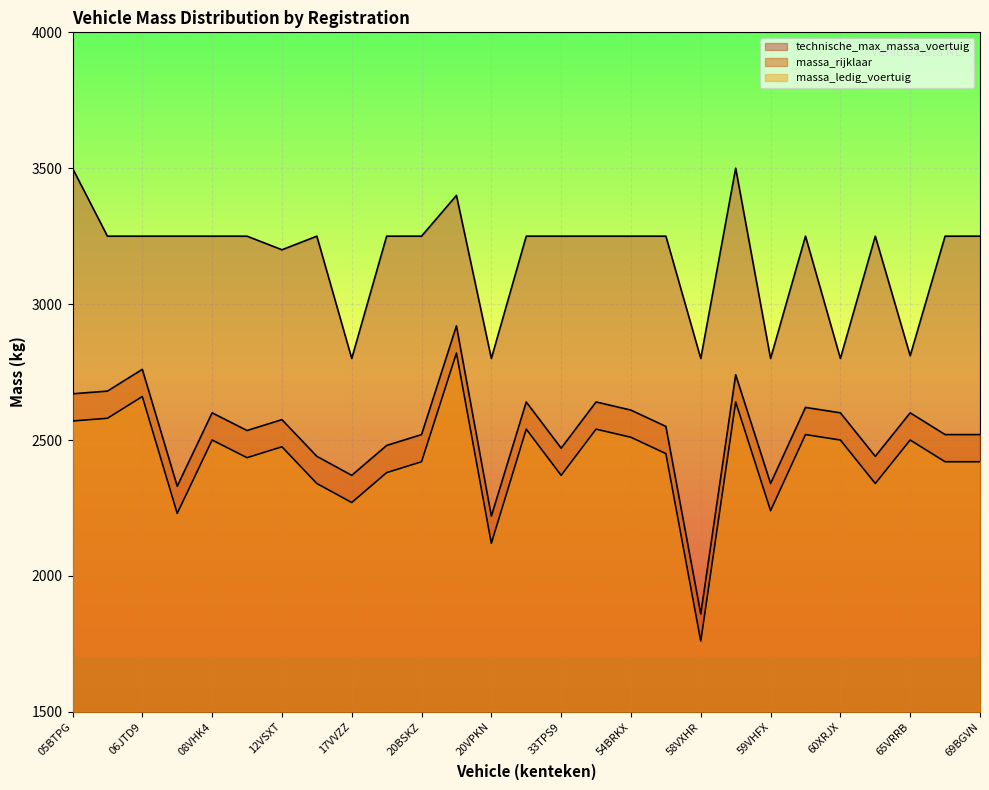

True or false: massa_rijklaar has a value of 1013 at 30BHGB.

False